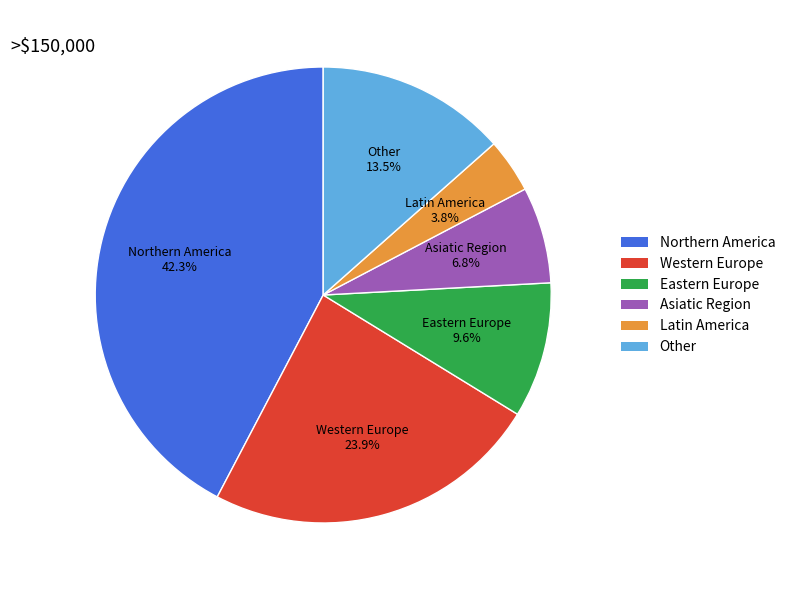

Rank the categories by value from highest to lowest.

Northern America, Western Europe, Other, Eastern Europe, Asiatic Region, Latin America